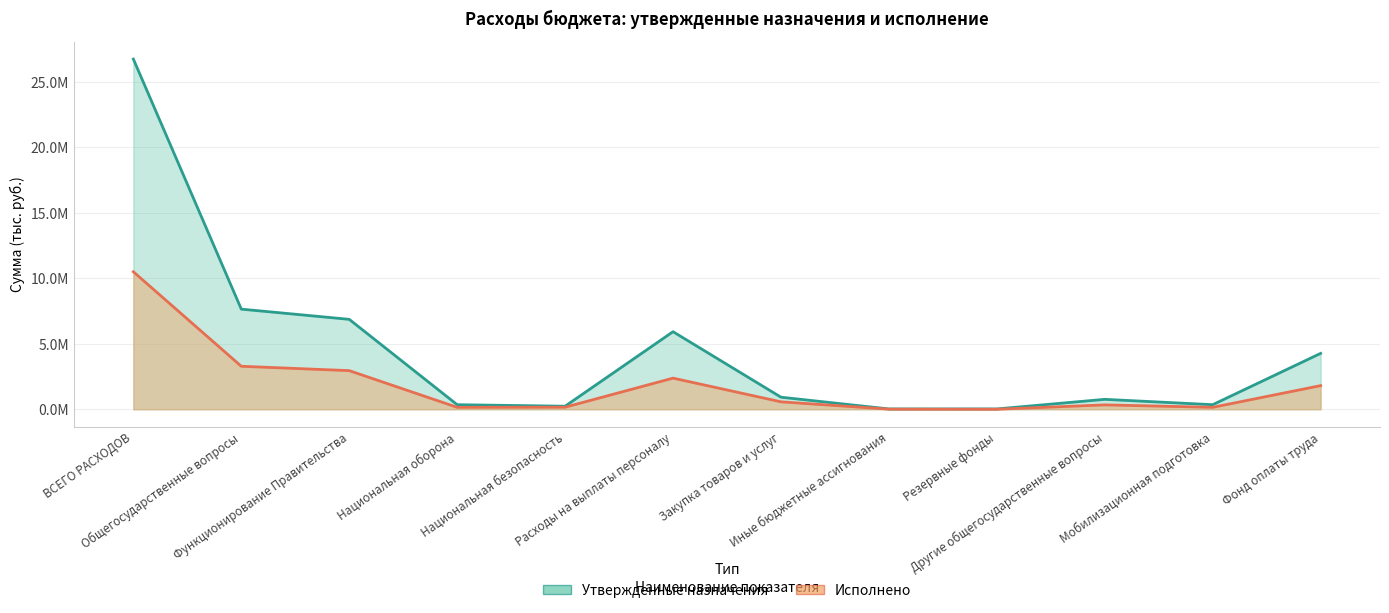

What are all the series names shown in the legend?

Утвержденные назначения, Исполнено